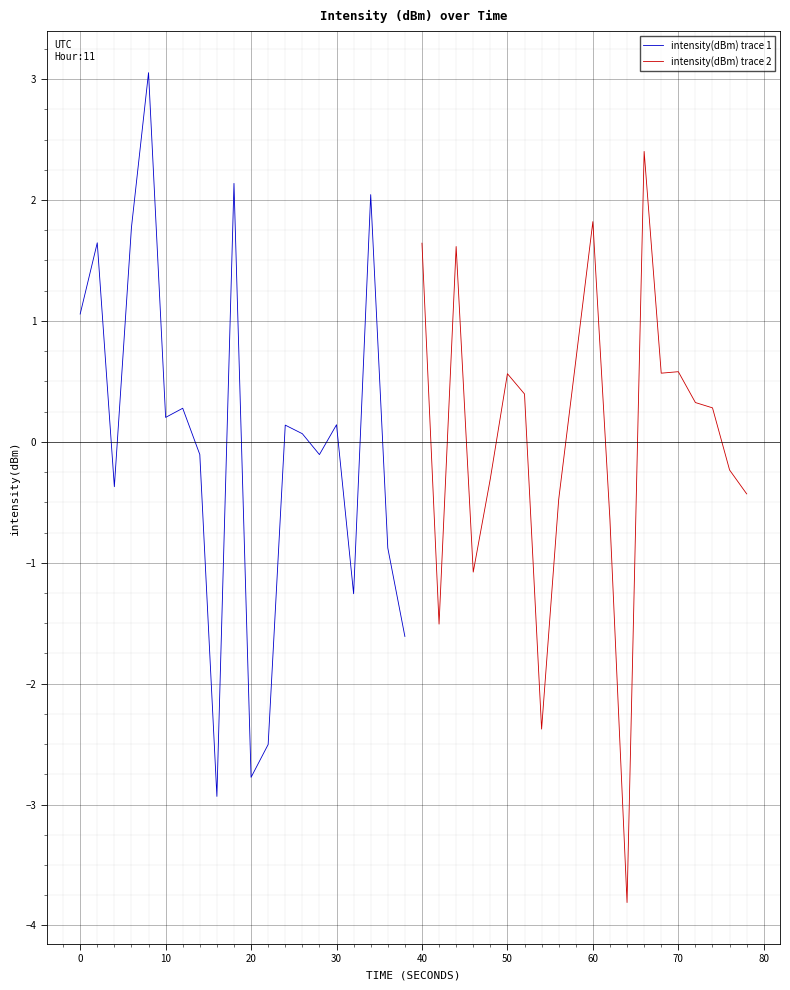

List the series in order of their peak value, highest first.

intensity(dBm) trace 1, intensity(dBm) trace 2